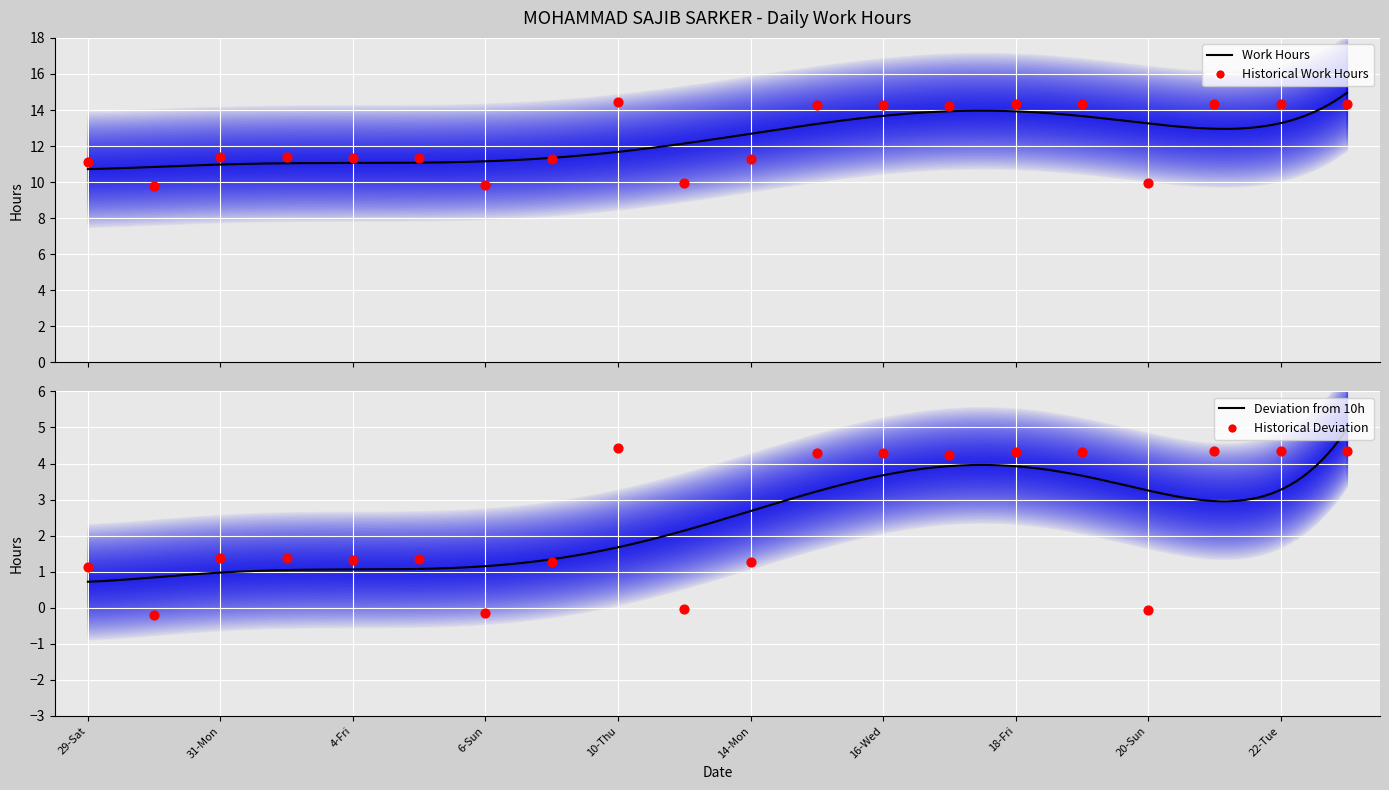

Between 19-Sat and 14-Mon, which is larger?

19-Sat